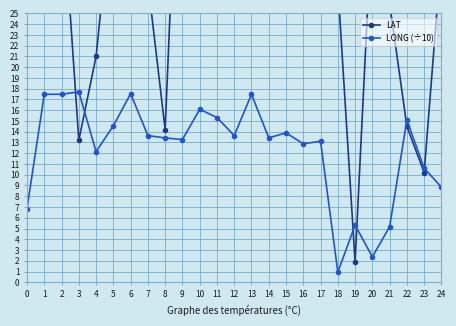

What is the highest value of the LAT series?

65.8